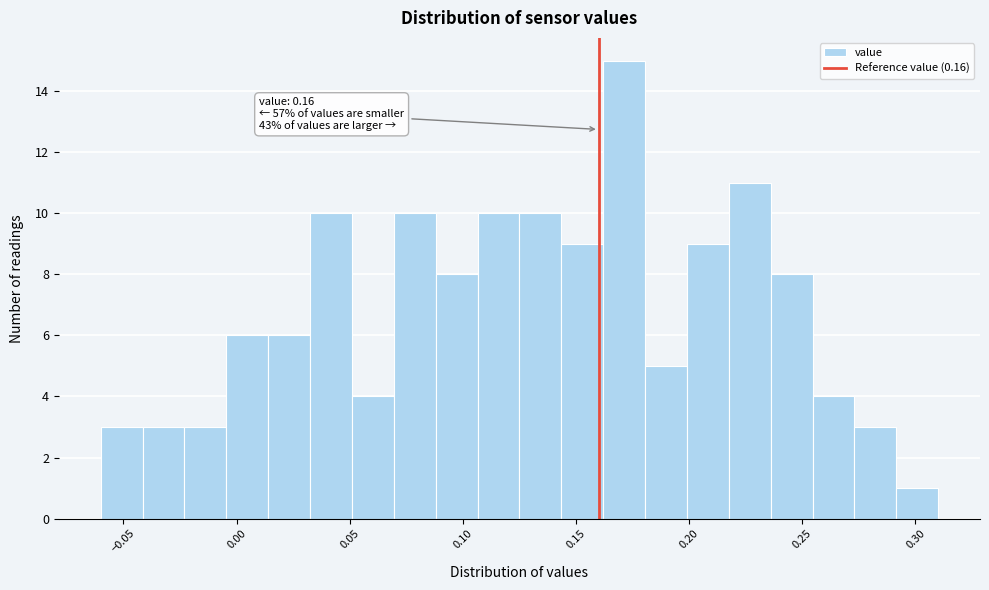

Around what value on the x-axis is the tallest bar? Give the approximate position of its centre, as read against the axis.

0.170